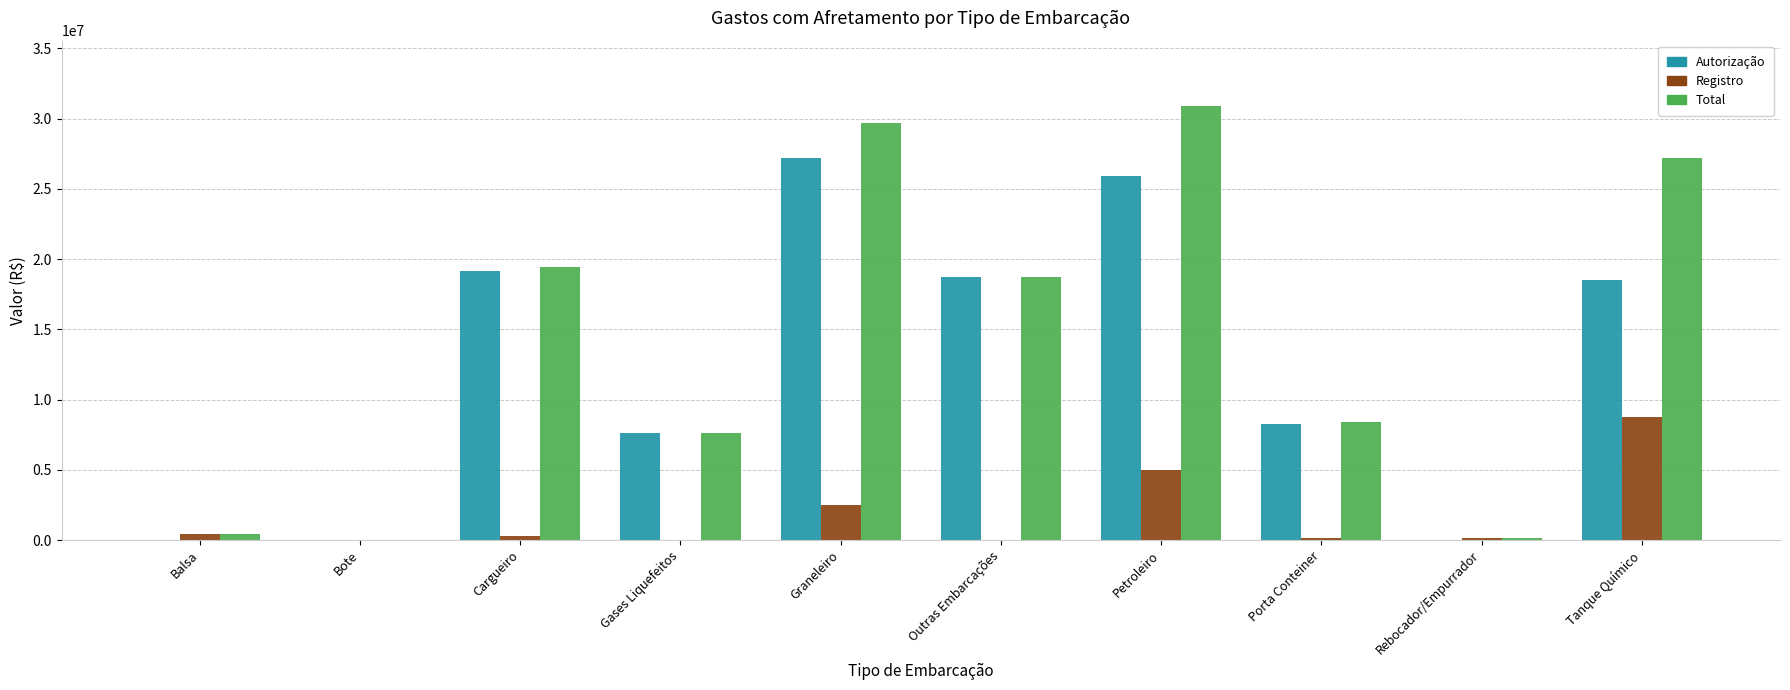

How many categories are shown in the chart?

10